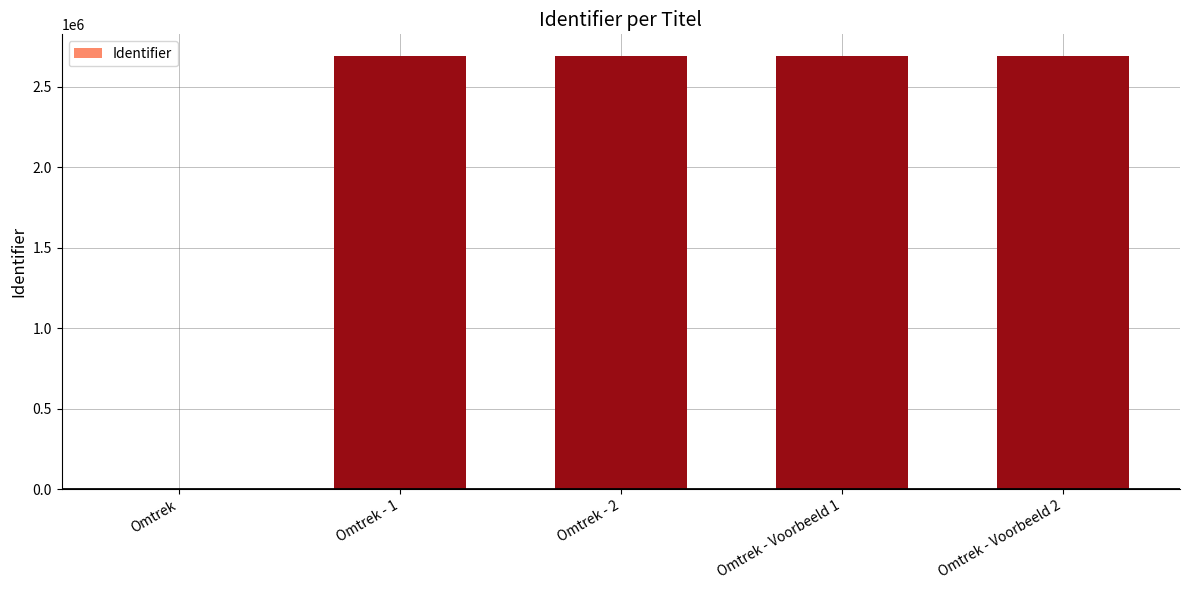

At which label is the value closest to 1345666?

Omtrek - 1